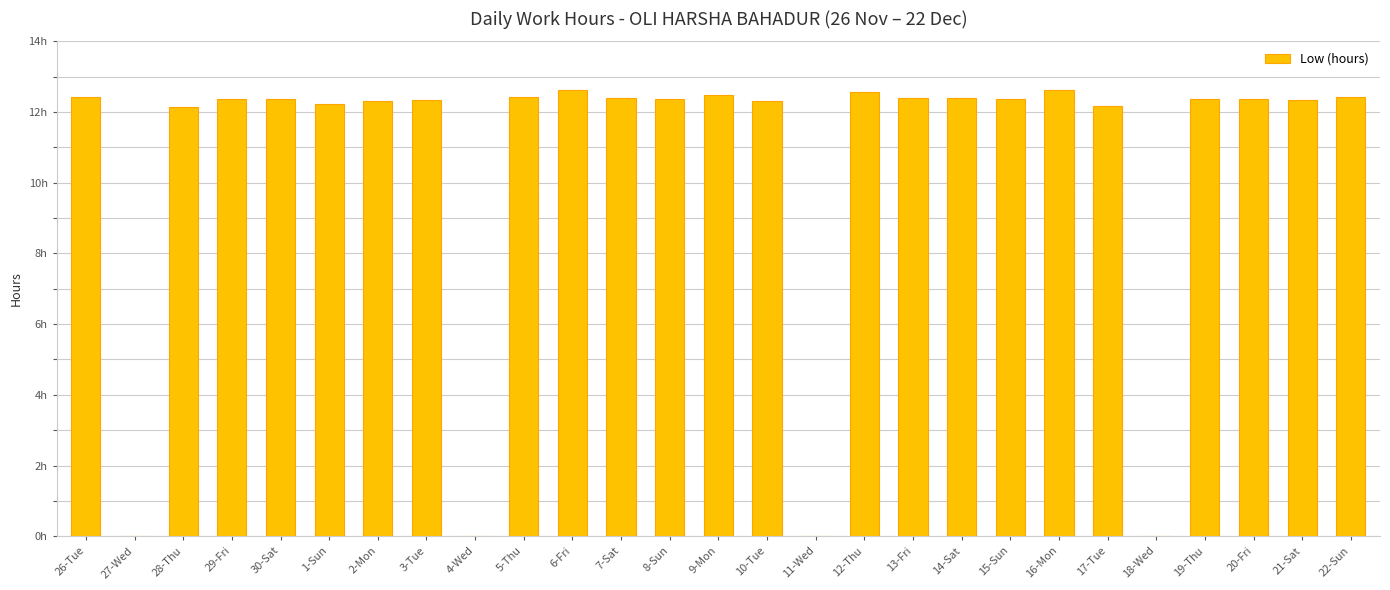

Which label corresponds to the largest value in the chart?

6-Fri